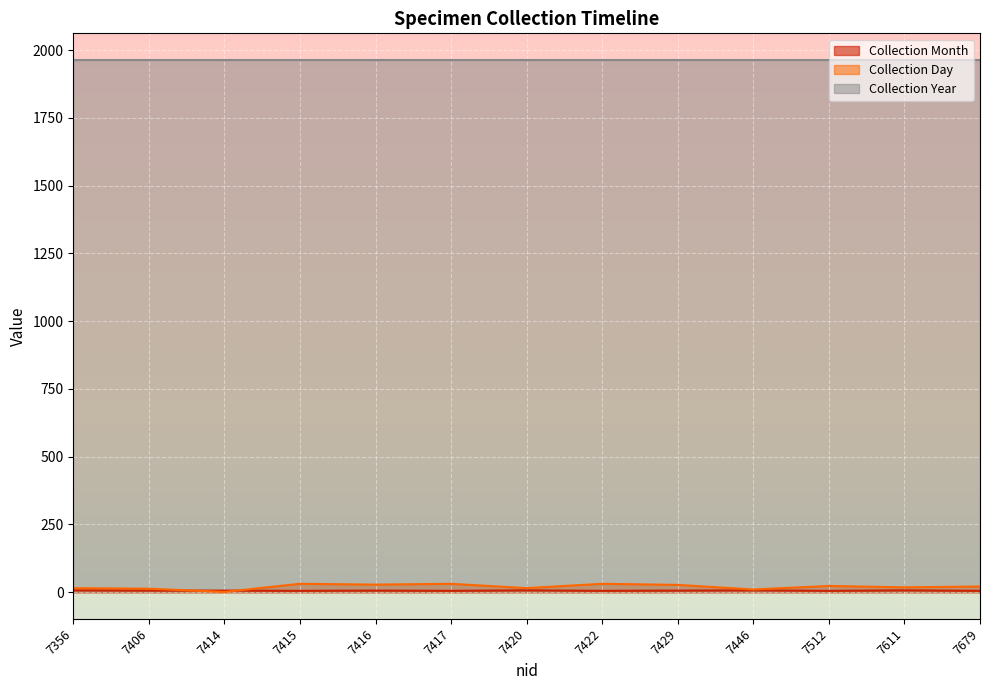

Rank the categories by Collection Month value from highest to lowest.

7356, 7420, 7446, 7611, 7406, 7414, 7416, 7429, 7415, 7417, 7422, 7512, 7679